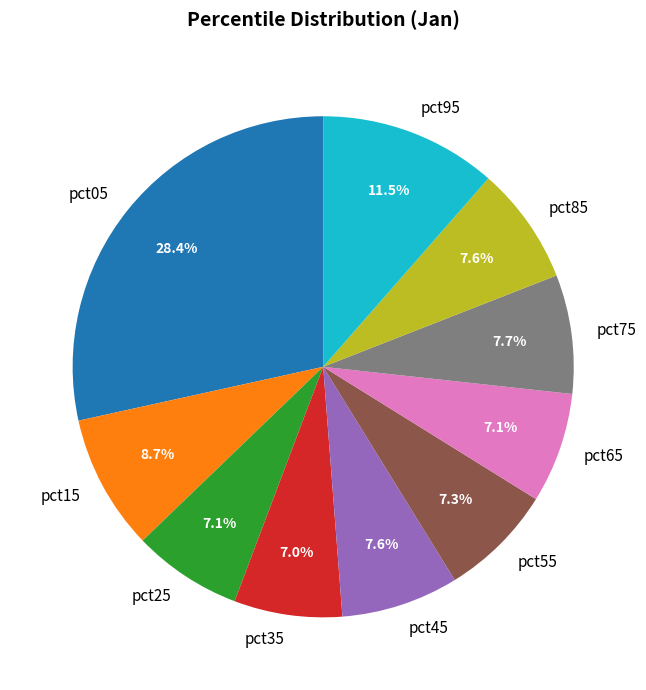

Which has a higher value, pct45 or pct15?

pct15